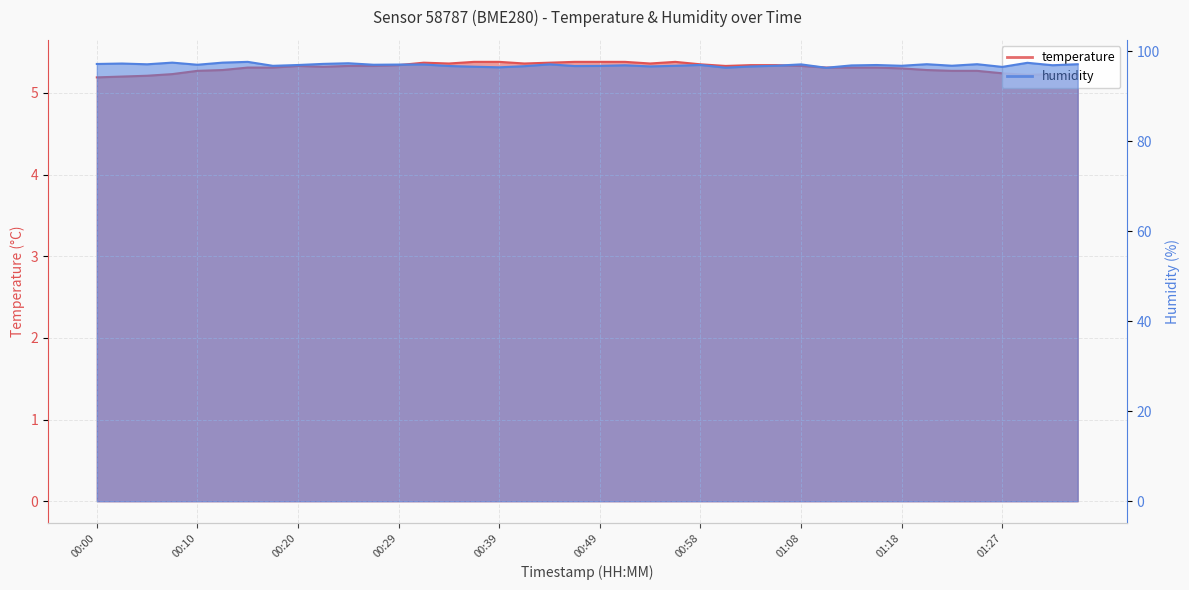

The humidity series shows 96.7 at 00:49. True or false?

True